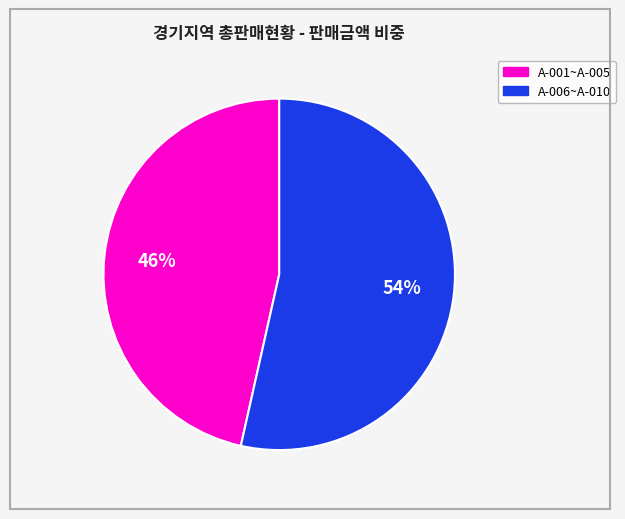

To the nearest percent, what is the average slice percentage?

50%